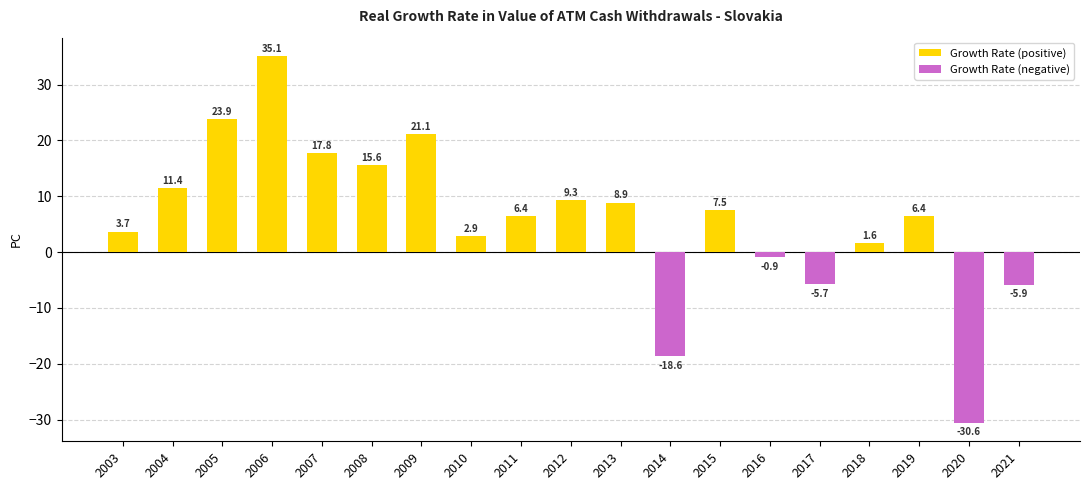

What is the maximum value shown in the chart?

35.1